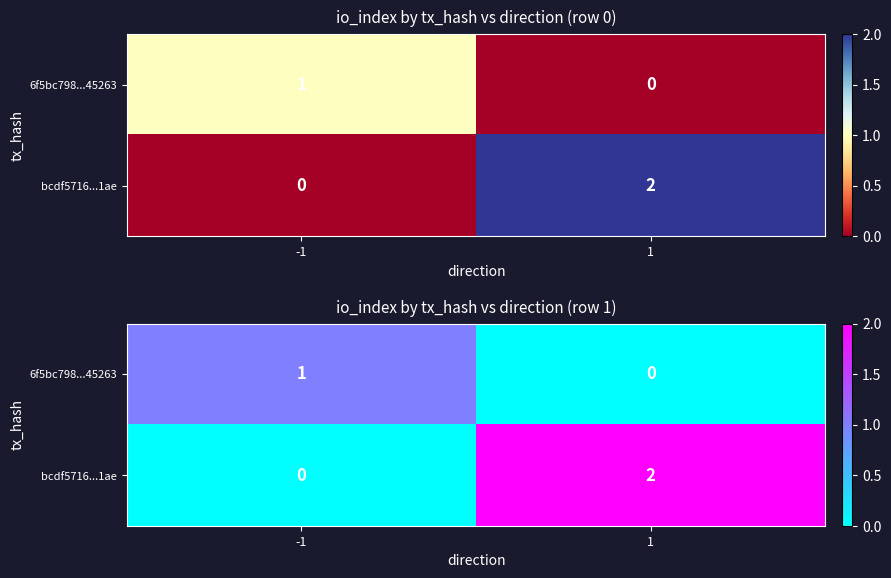

What is the sum of all bcdf5716...1ae values?

2